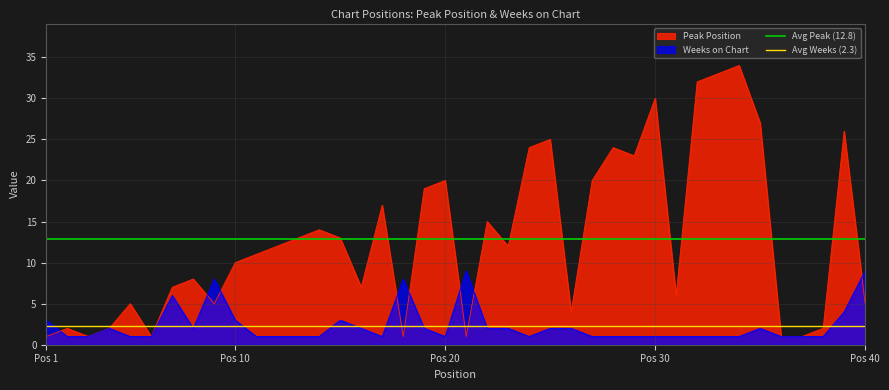

What is the maximum value for Weeks on Chart?

9